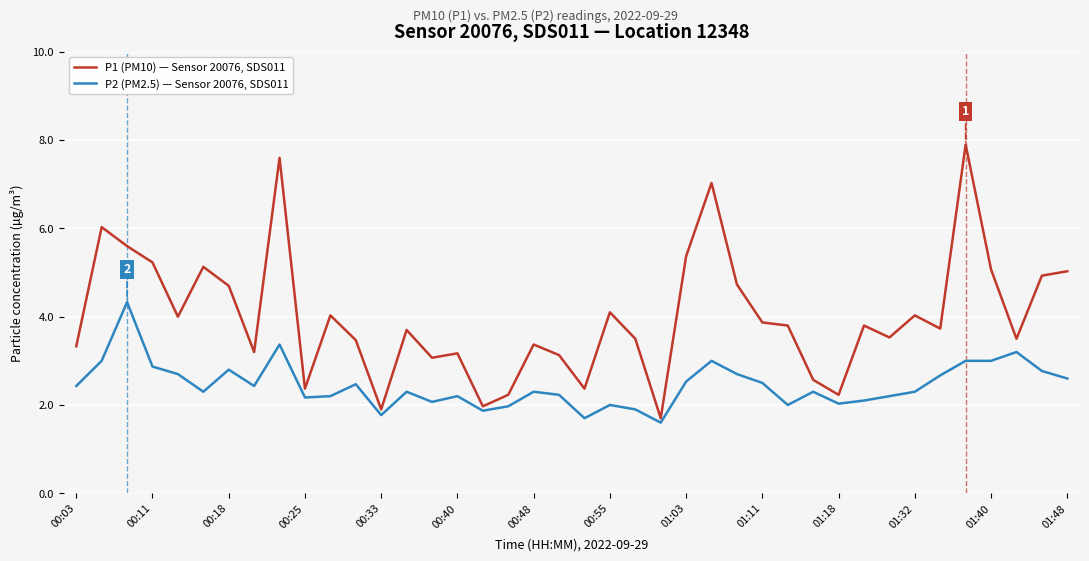

What is the maximum value shown in the chart?

7.9